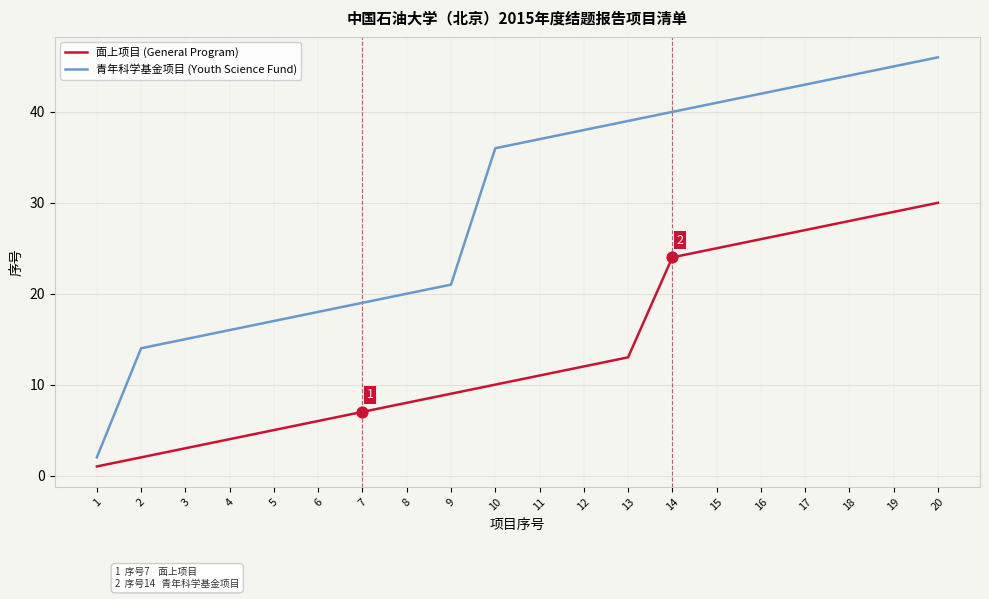

What are all the series names shown in the legend?

面上项目 (General Program), 青年科学基金项目 (Youth Science Fund)